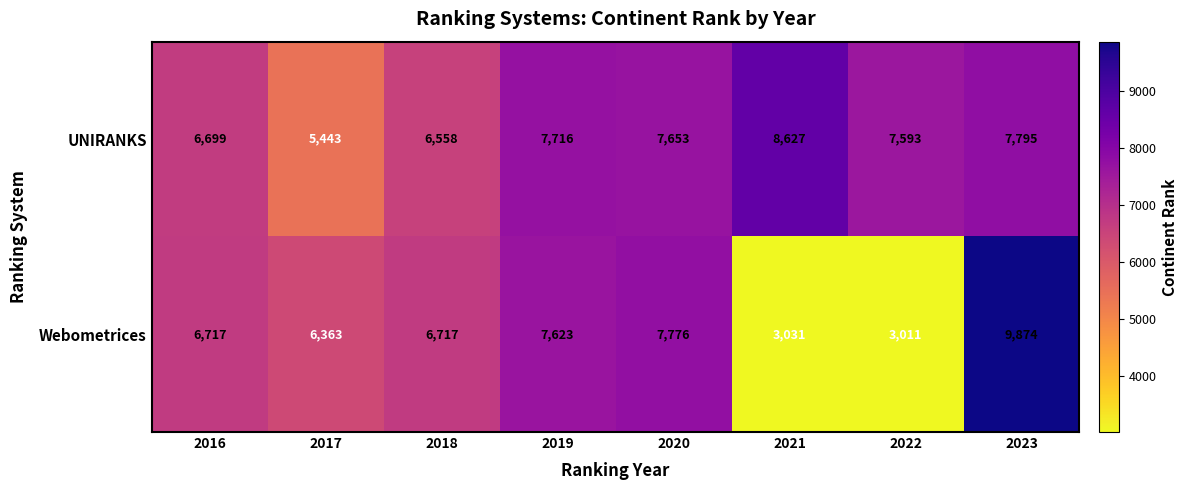

How many categories are shown in the chart?

8